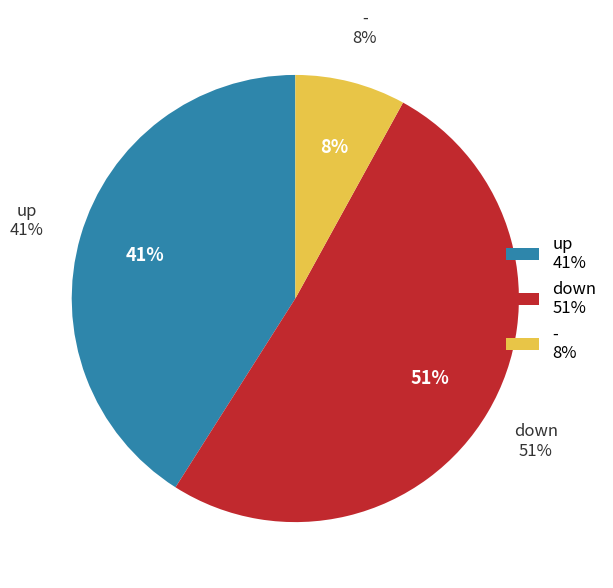

Count the number of slices in the pie.

3